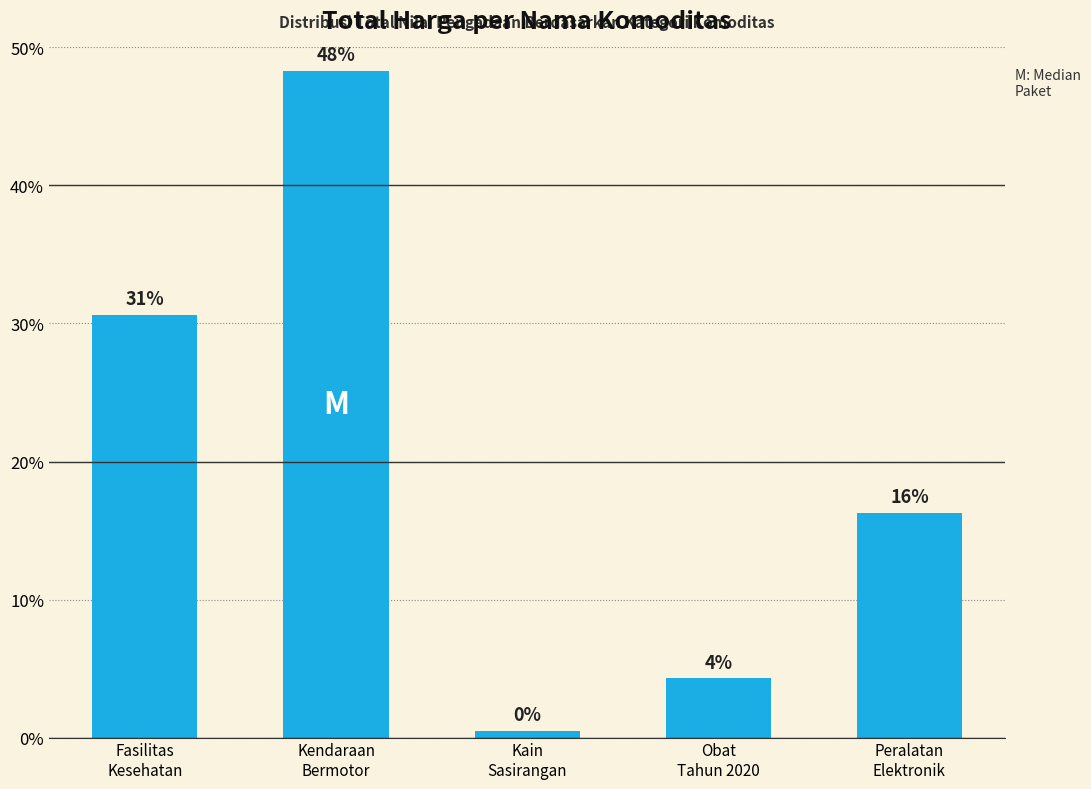

How many series are shown in this chart?

1